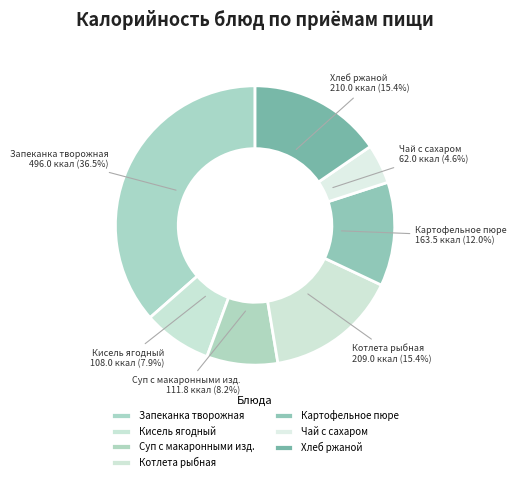

Is Котлета рыбная the majority of the pie?

No